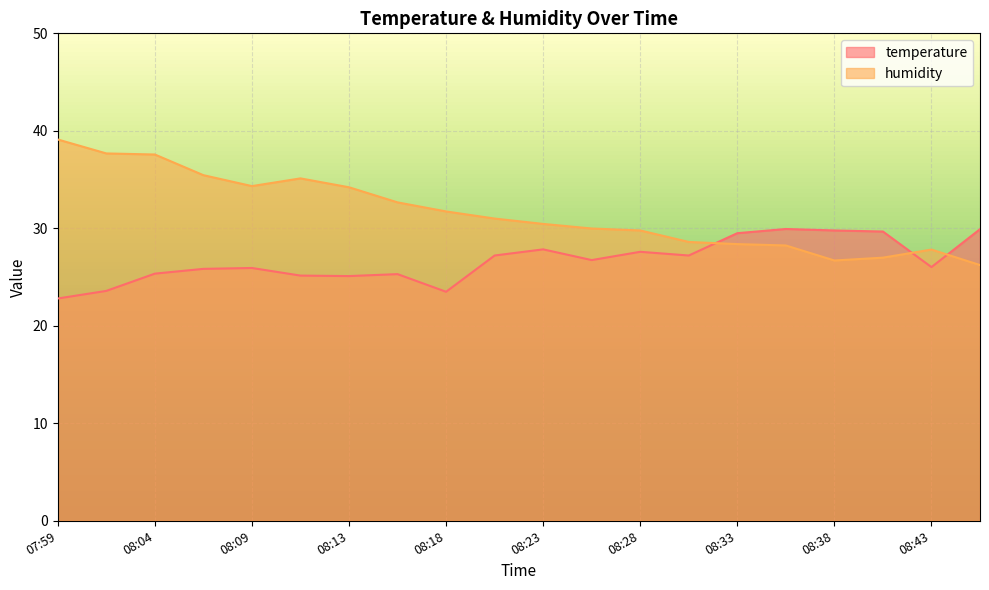

The value of humidity at 08:35 is 15.8. True or false?

False